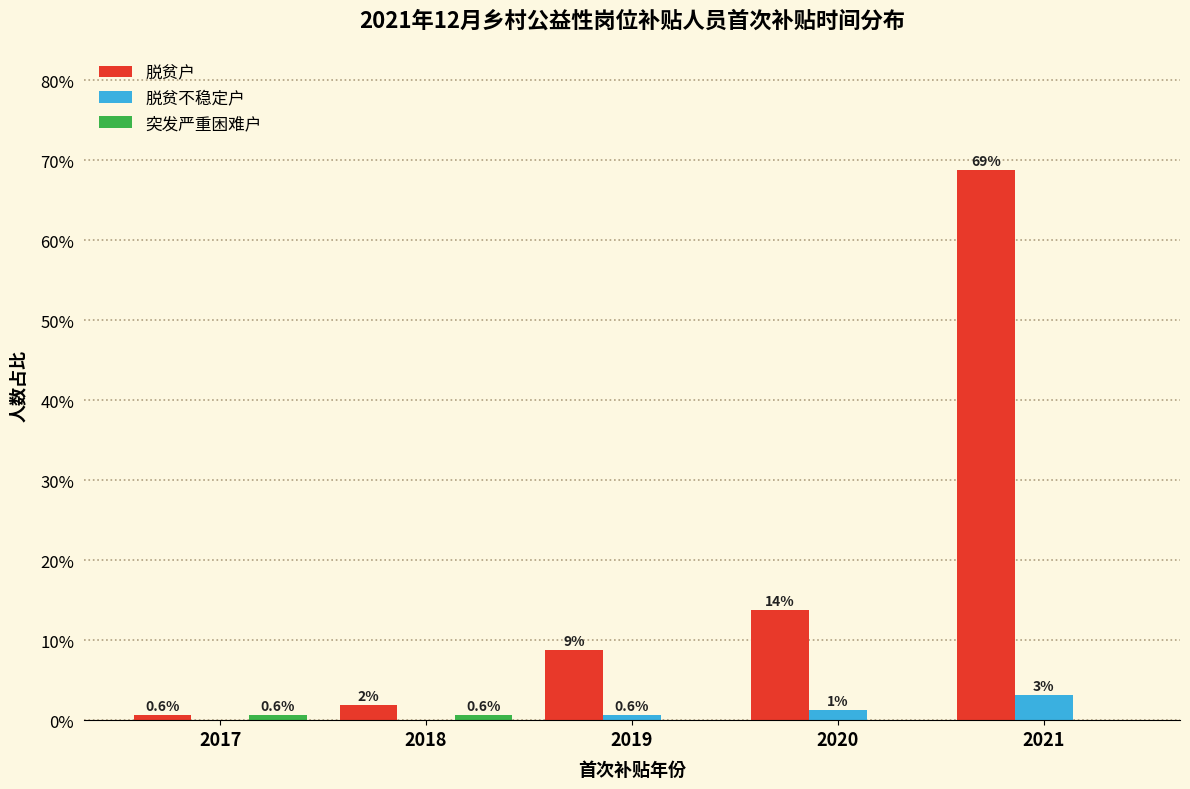

Does the chart contain stacked bars?

No